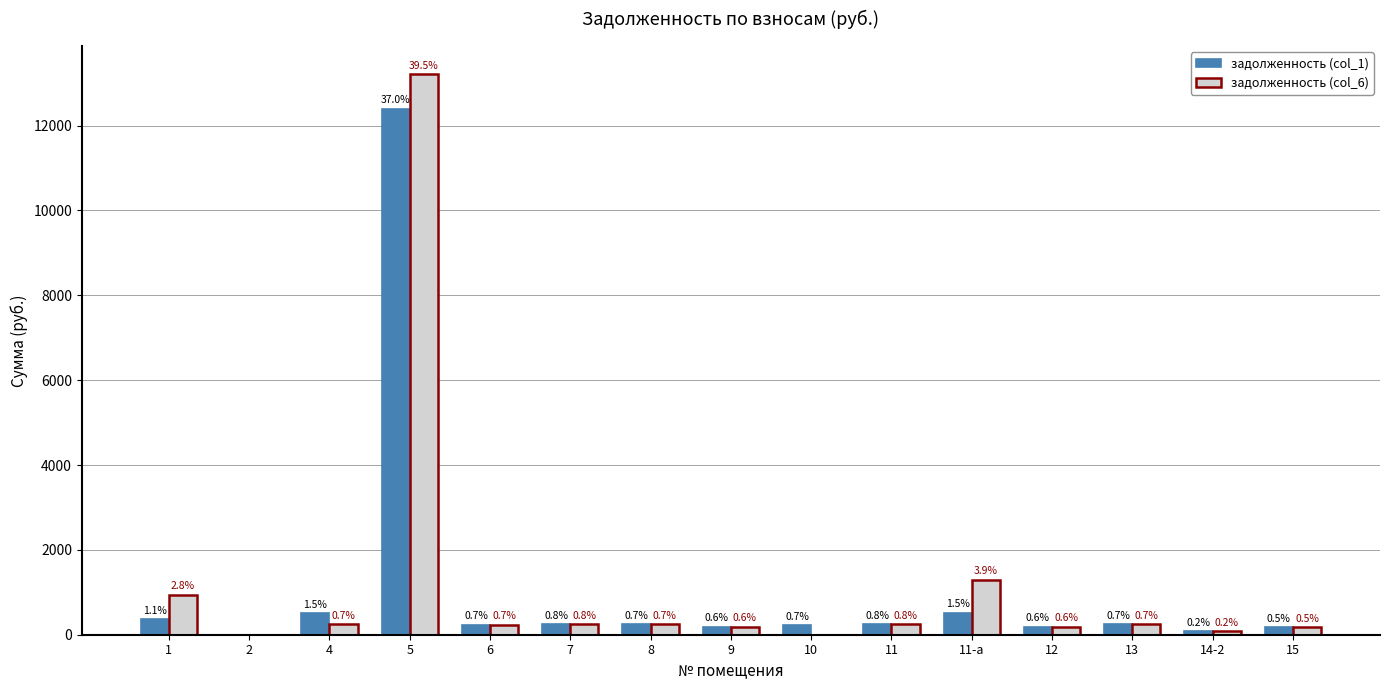

What is the difference between the maximum and second lowest values in the задолженность (col_6) series?

13212.4